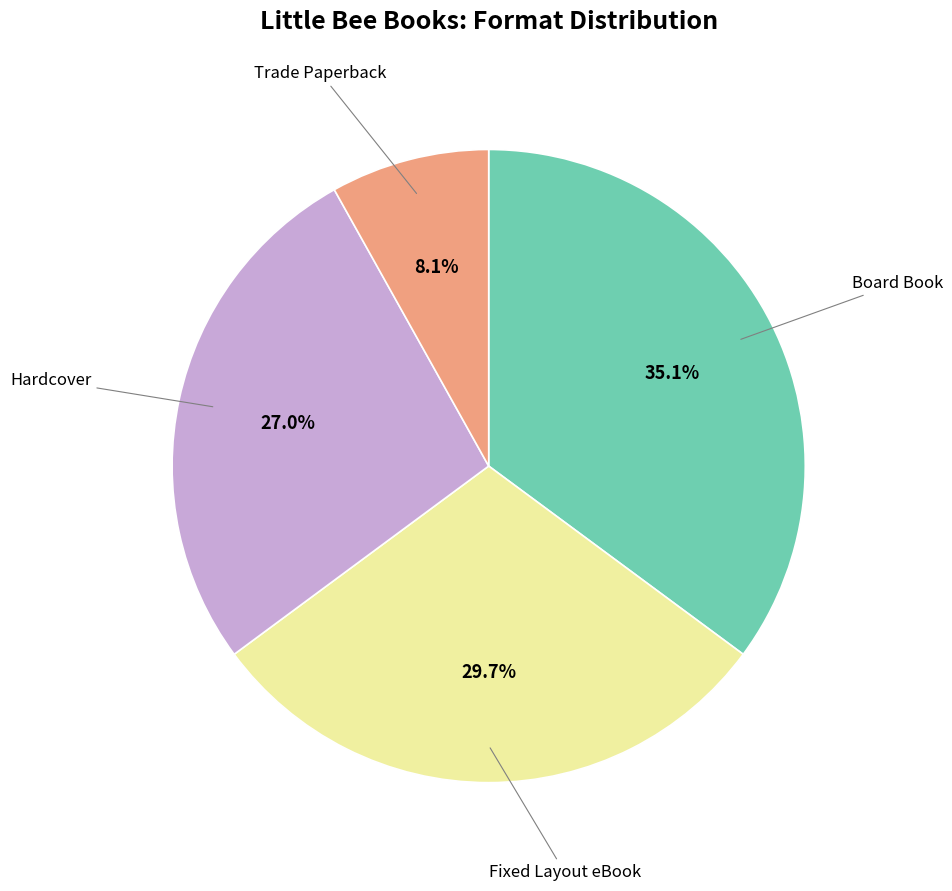

Is there any slice that represents more than half of the pie?

No